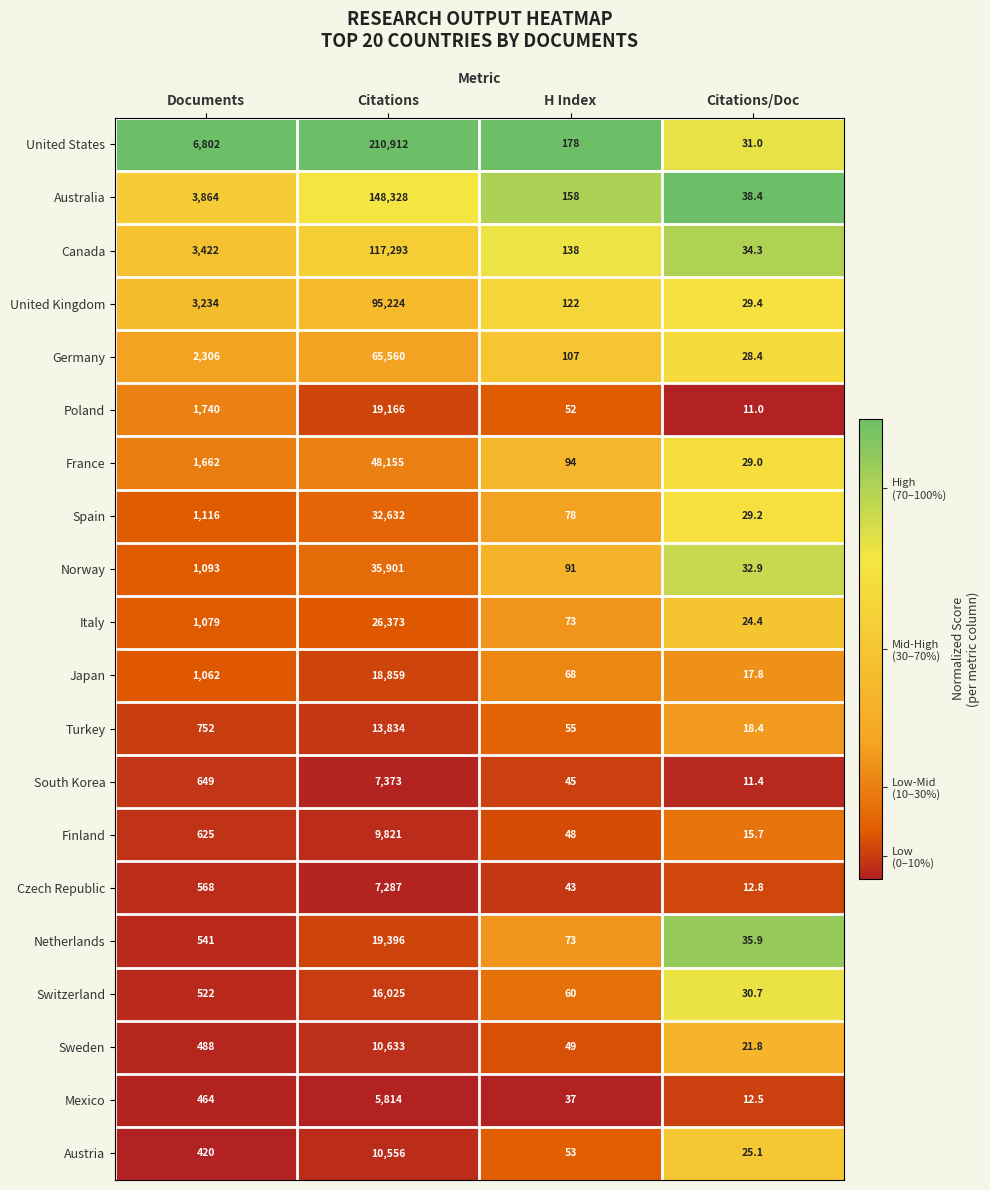

What is the sum of all Germany values?

68001.4